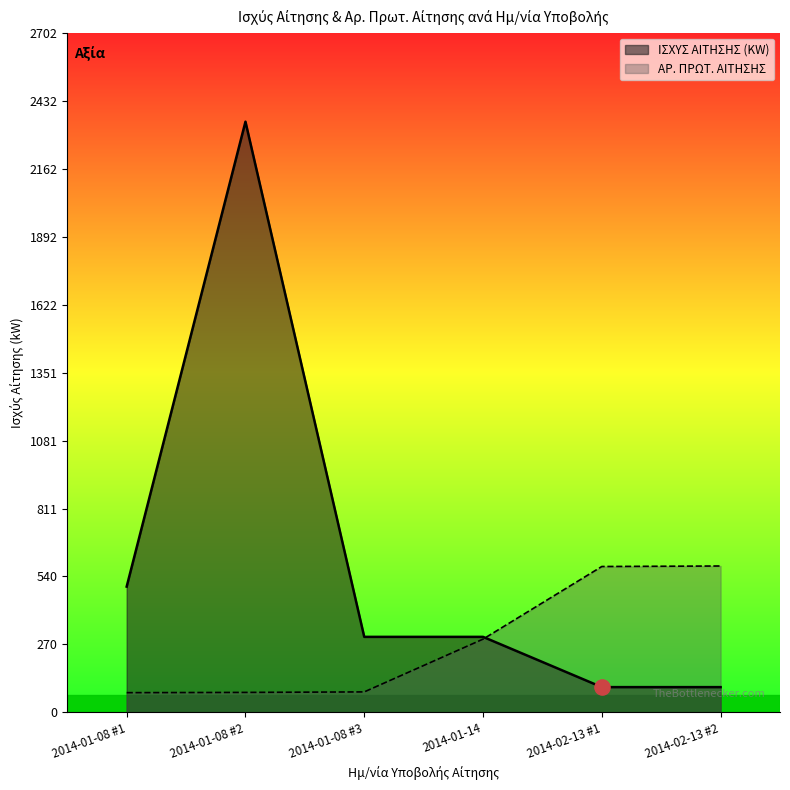

Which series contains the lowest Y value?

ΑΡ. ΠΡΩΤ. ΑΙΤΗΣΗΣ